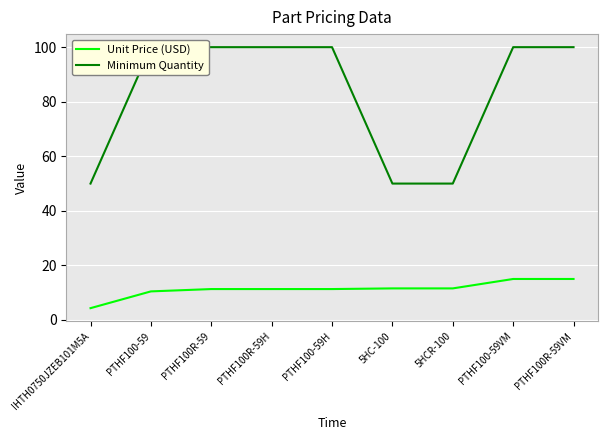

What is the value of the Unit Price (USD) point at the 6th from the left?

11.6